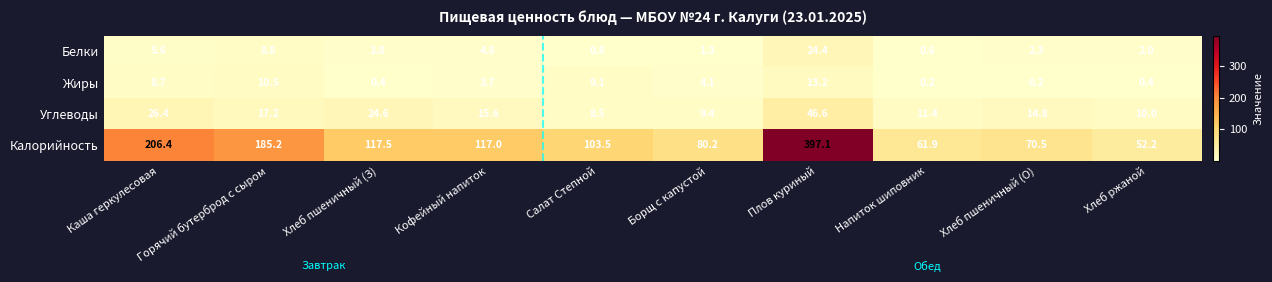

At which category is the sum across all series the highest?

Плов куриный